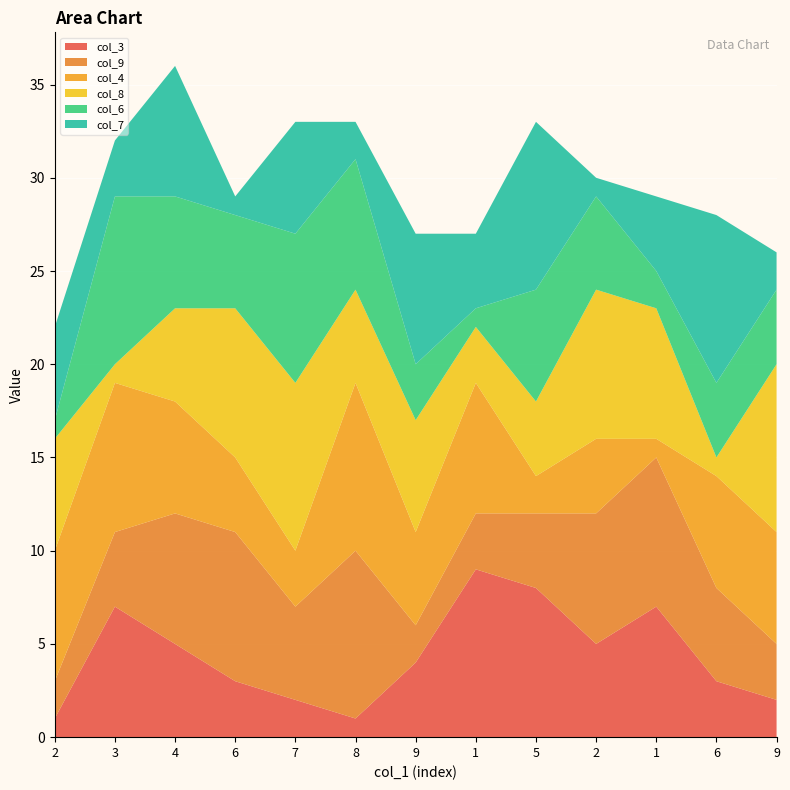

Reading left to right, transcribe all the data shown in this chart.

col_3: 2=1	3=7	4=5	6=3	7=2	8=1	9=4	1=9	5=8	2=5	1=7	6=3	9=2
col_9: 2=2	3=4	4=7	6=8	7=5	8=9	9=2	1=3	5=4	2=7	1=8	6=5	9=3
col_4: 2=7	3=8	4=6	6=4	7=3	8=9	9=5	1=7	5=2	2=4	1=1	6=6	9=6
col_8: 2=6	3=1	4=5	6=8	7=9	8=5	9=6	1=3	5=4	2=8	1=7	6=1	9=9
col_6: 2=1	3=9	4=6	6=5	7=8	8=7	9=3	1=1	5=6	2=5	1=2	6=4	9=4
col_7: 2=5	3=3	4=7	6=1	7=6	8=2	9=7	1=4	5=9	2=1	1=4	6=9	9=2